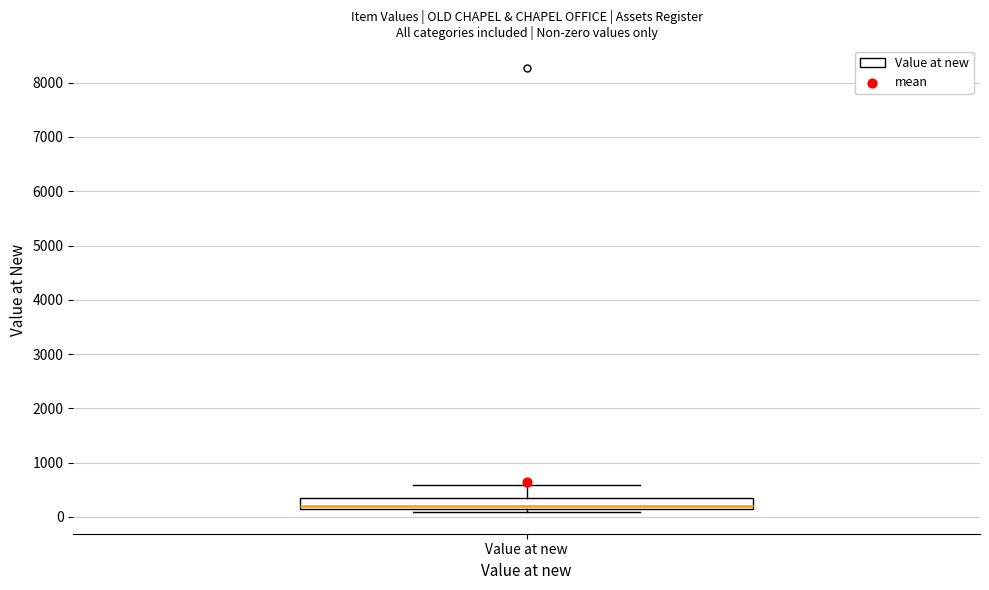

Read this box plot against the y-axis: the position of the median line, the range covered by the box, and the ends of both whiskers. The values are not printed on the chart, so give them approximately, as read against the axis.

median 200 (just above the box's lower edge), box 200 to 300, whiskers 100 to 600